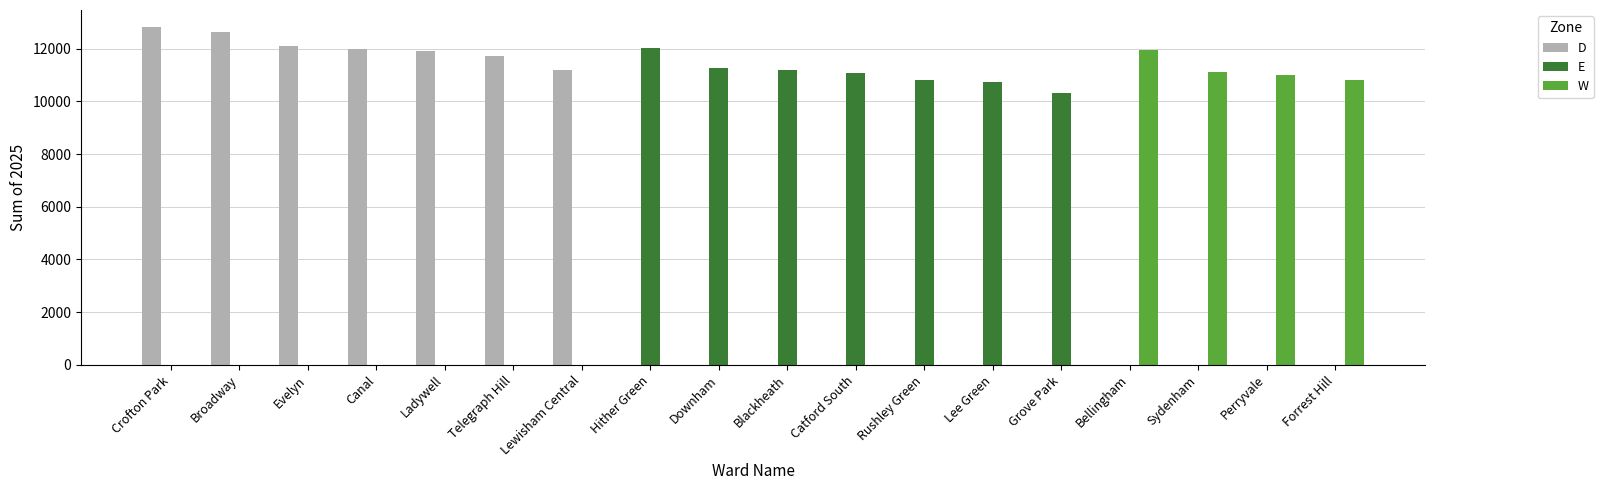

True or false: D has a value of 2664 at Canal.

False